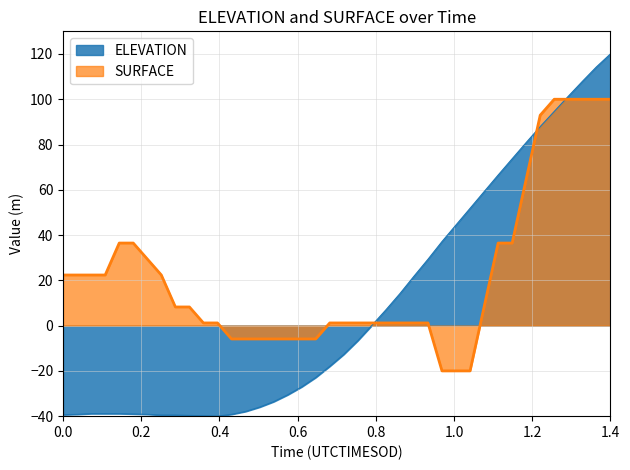

Which series has the largest range (max minus min)?

ELEVATION